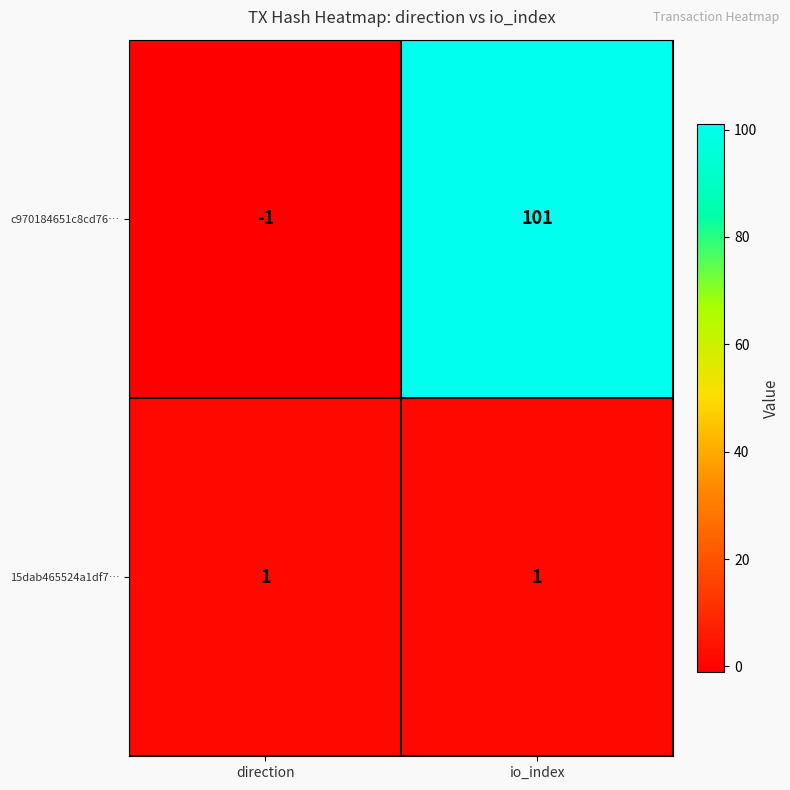

What is the difference between the maximum and minimum values in the c970184651c8cd76… series?

102